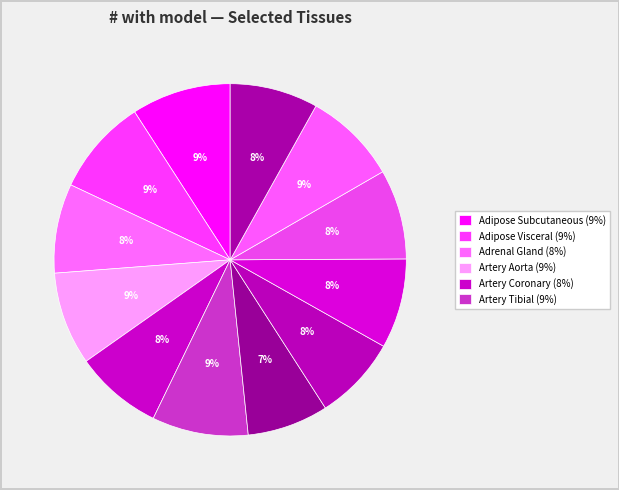

Count the number of slices in the pie.

12